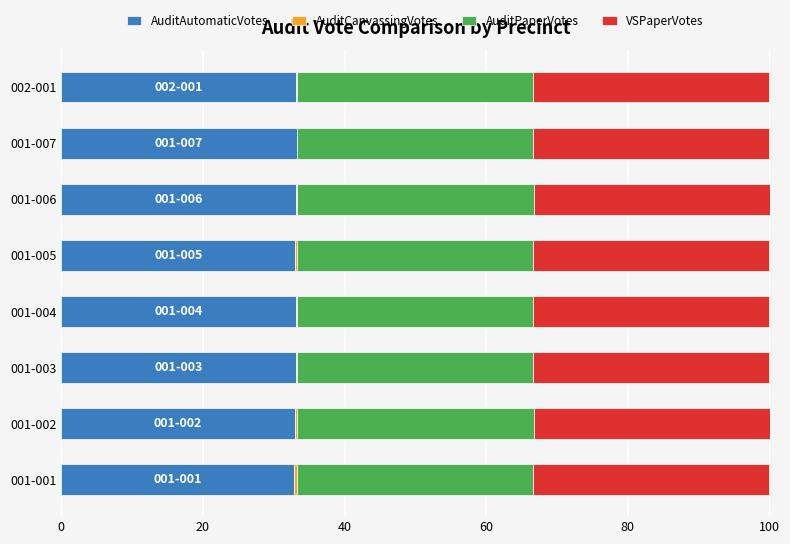

What is the highest value of the AuditAutomaticVotes series?

33.3